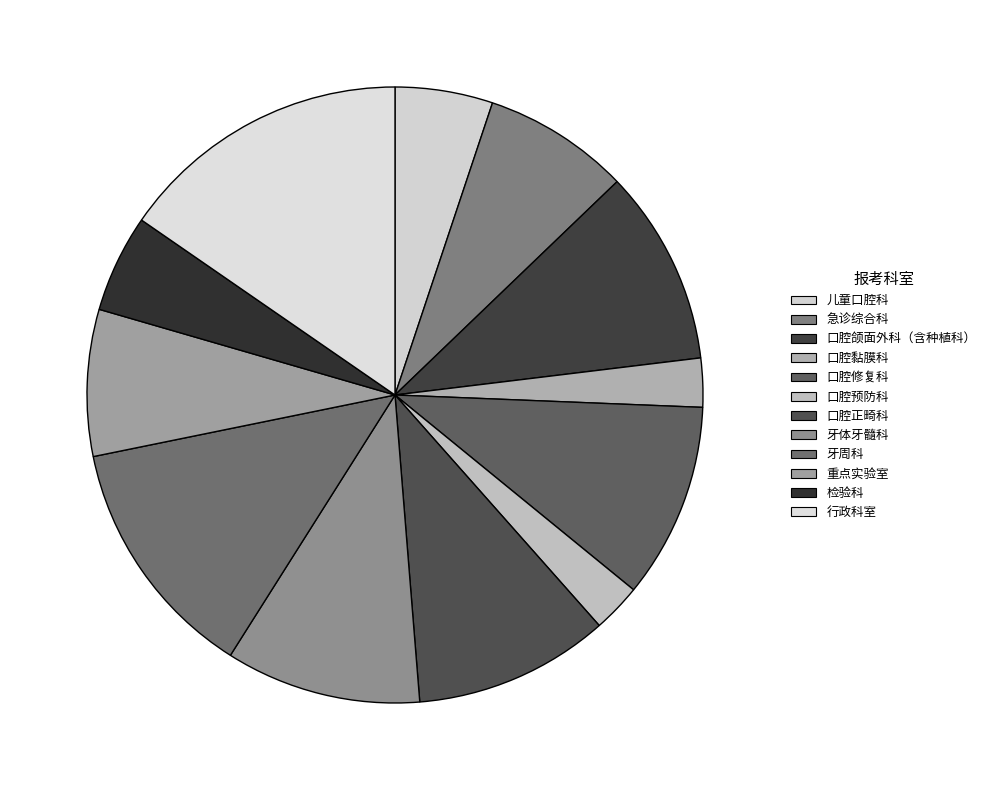

To the nearest percent, what is the difference between the 儿童口腔科 and 口腔预防科 slice percentages?

3%